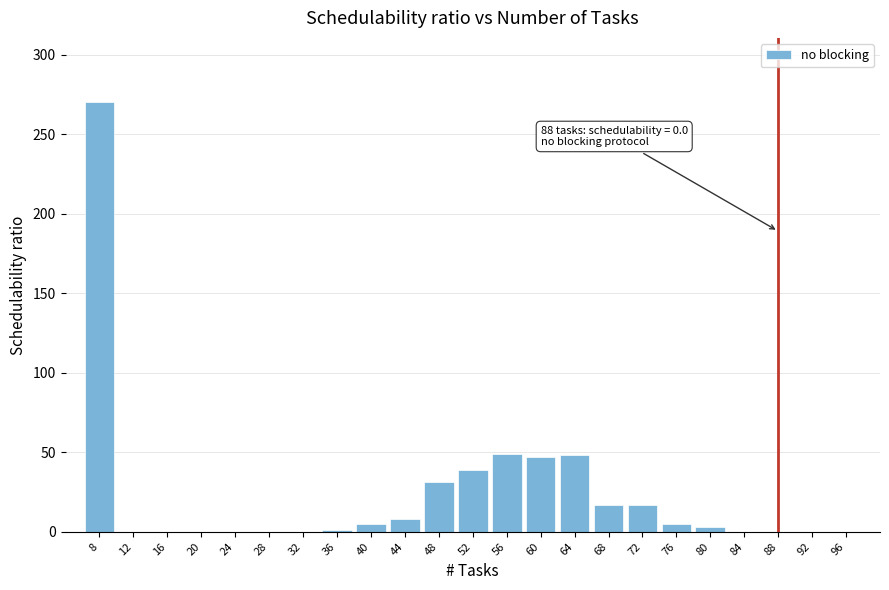

What is the maximum value shown in the chart?

270